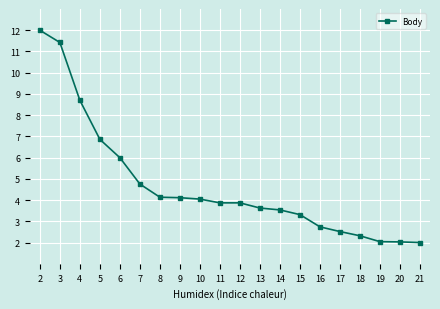

How many data points are above 3?

14